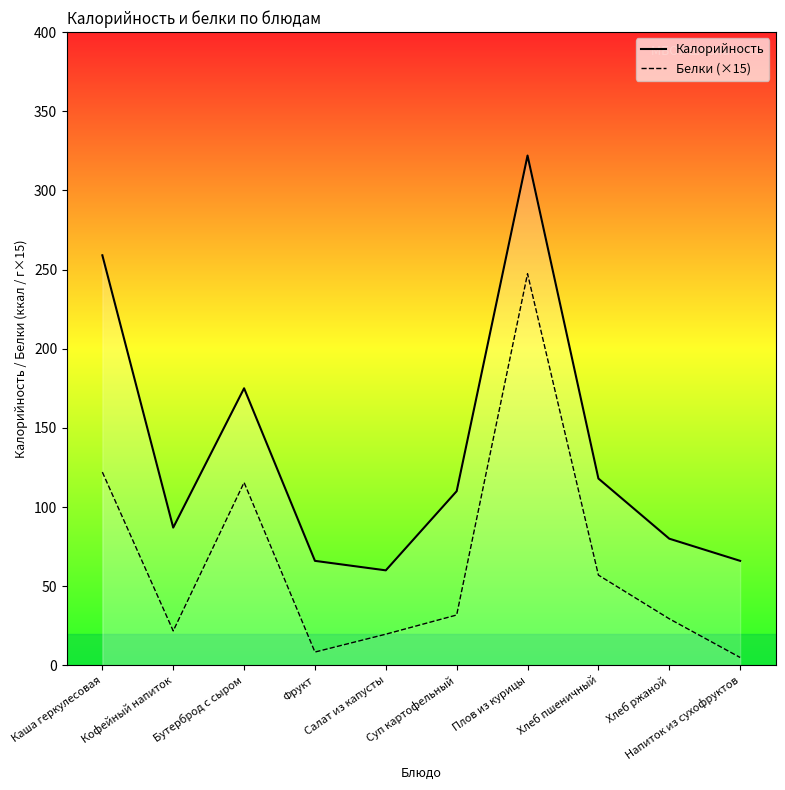

List the labels in order of Белки (×15) value, largest first.

Плов из курицы, Каша геркулесовая, Бутерброд с сыром, Хлеб пшеничный, Суп картофельный, Хлеб ржаной, Кофейный напиток, Салат из капусты, Фрукт, Напиток из сухофруктов